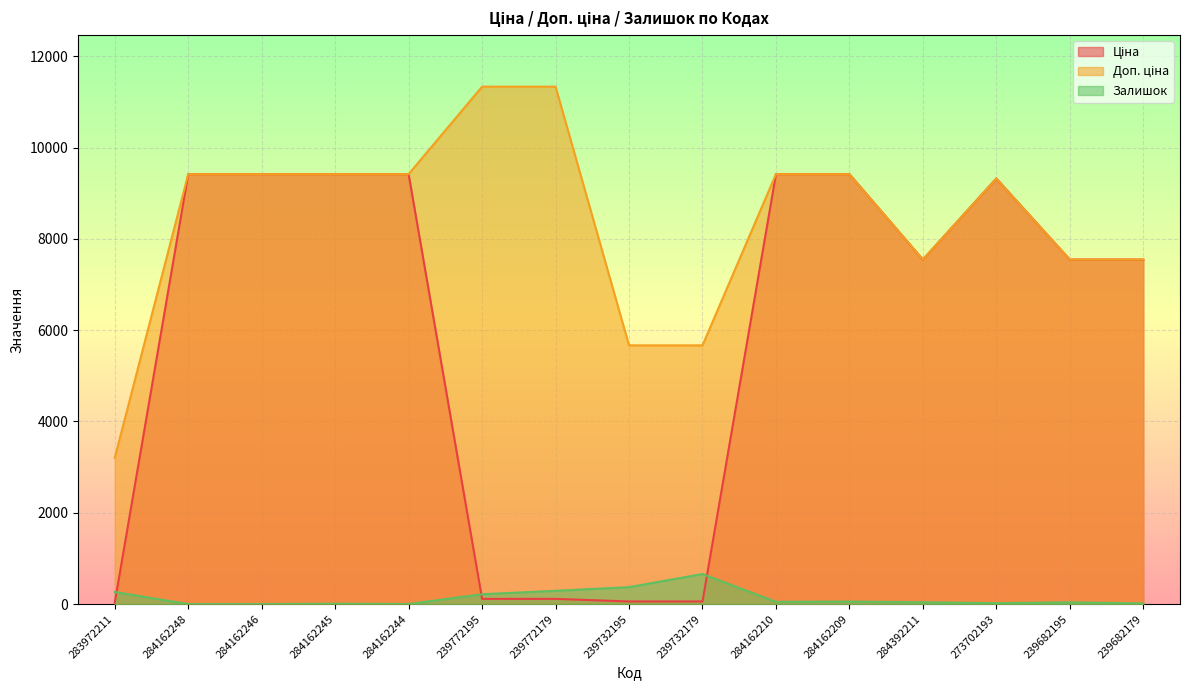

What is the label of the 1st point from the left?

283972211